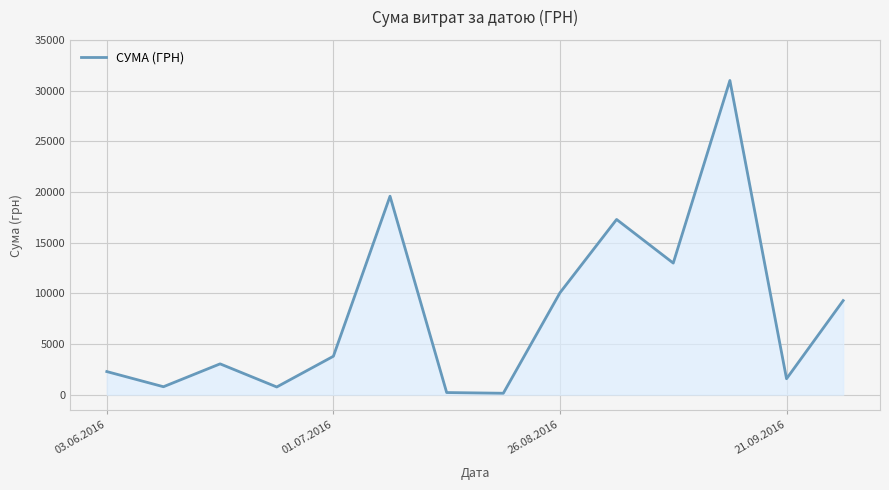

What is the average value?

8049.1